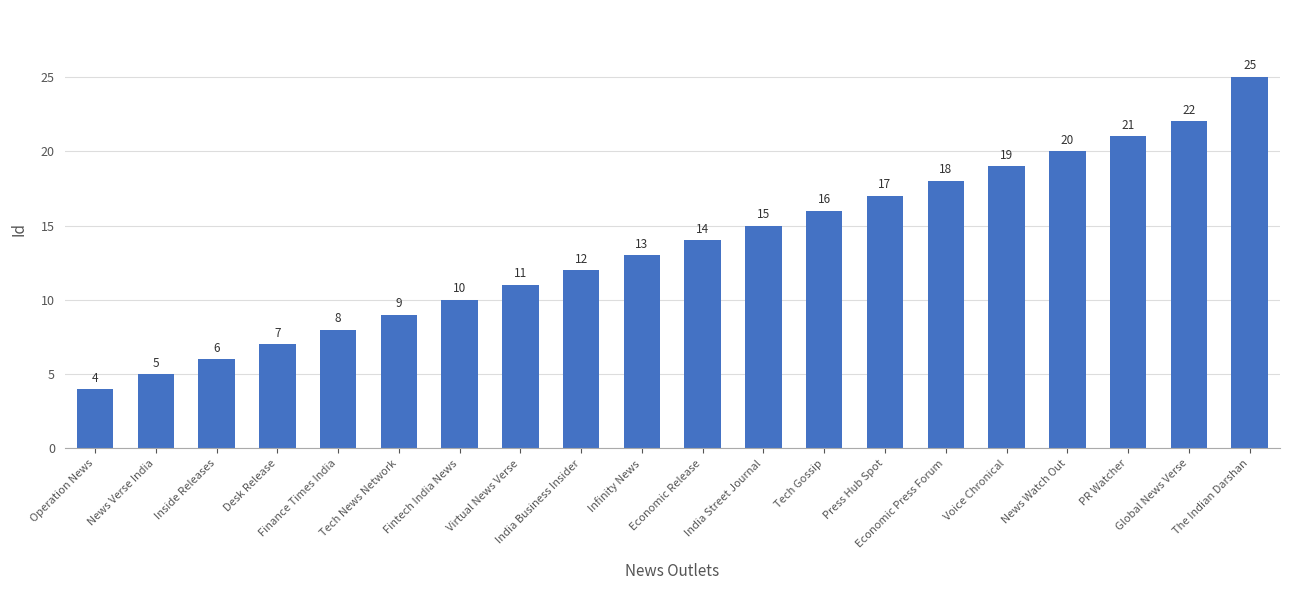

List the labels in order of value, largest first.

The Indian Darshan, Global News Verse, PR Watcher, News Watch Out, Voice Chronical, Economic Press Forum, Press Hub Spot, Tech Gossip, India Street Journal, Economic Release, Infinity News, India Business Insider, Virtual News Verse, Fintech India News, Tech News Network, Finance Times India, Desk Release, Inside Releases, News Verse India, Operation News